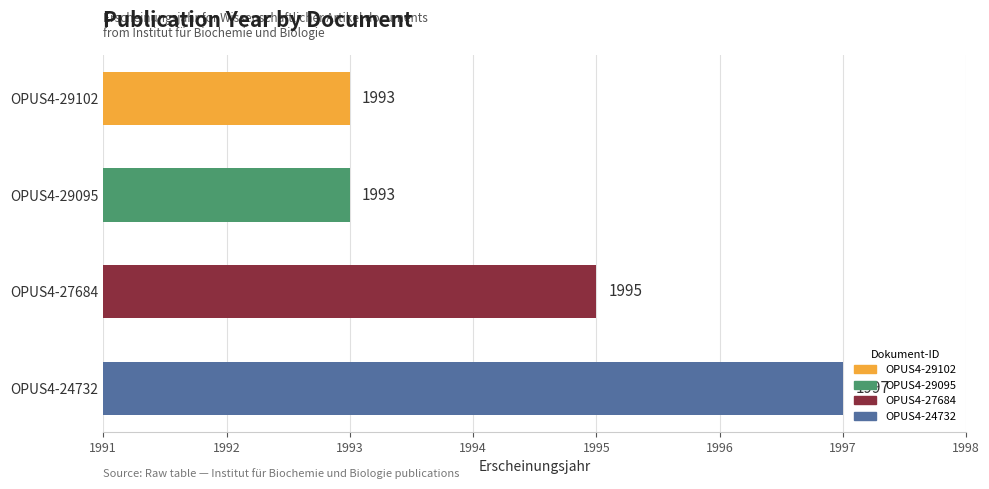

What is the sum of all values?

7978